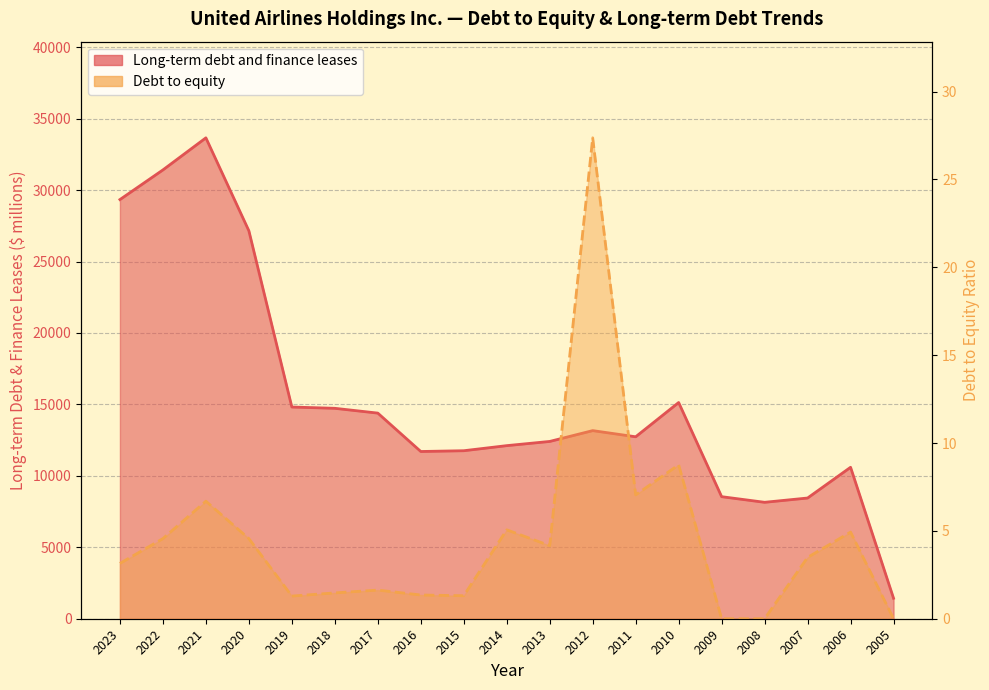

Reading left to right, list all the values displayed in this chart.

Long-term debt and finance leases: 2023=29338.0	2022=31413.0	2021=33658.0	2020=27153.0	2019=14818.0	2018=14728.0	2017=14392.0	2016=11705.0	2015=11759.0	2014=12115.0	2013=12409.0	2012=13166.0	2011=12735.0	2010=15133.0	2009=8543.0	2008=8149.0	2007=8449.0	2006=10600.0	2005=1433.0
Debt to equity: 2023=3.1	2022=4.6	2021=6.7	2020=4.6	2019=1.3	2018=1.5	2017=1.6	2016=1.4	2015=1.3	2014=5.1	2013=4.2	2012=27.4	2011=7.0	2010=8.8	2009=0.0	2008=0.0	2007=3.5	2006=4.9	2005=0.0